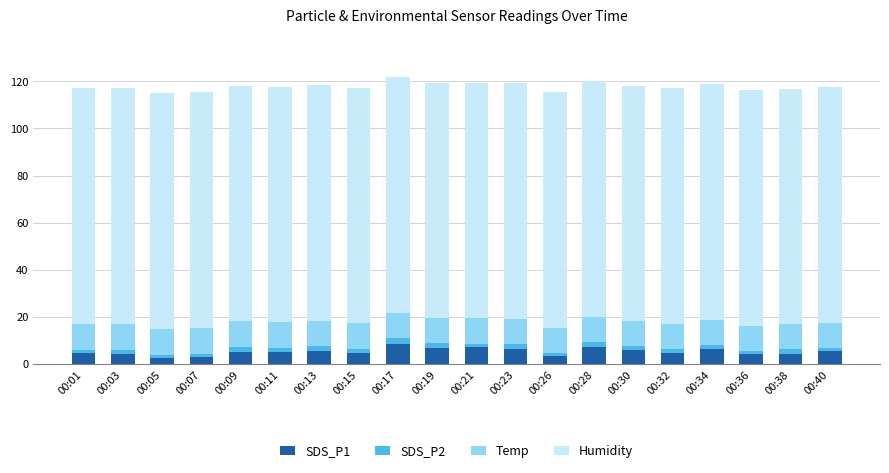

The value of SDS_P1 at 00:34 is 6.5. True or false?

True